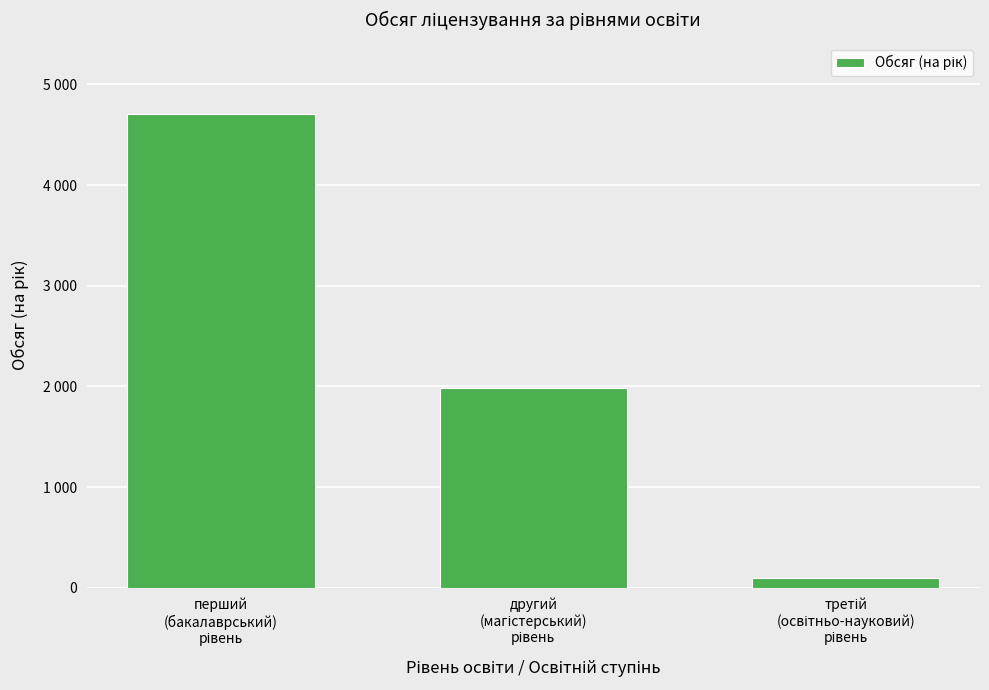

Does the chart contain any negative values?

No